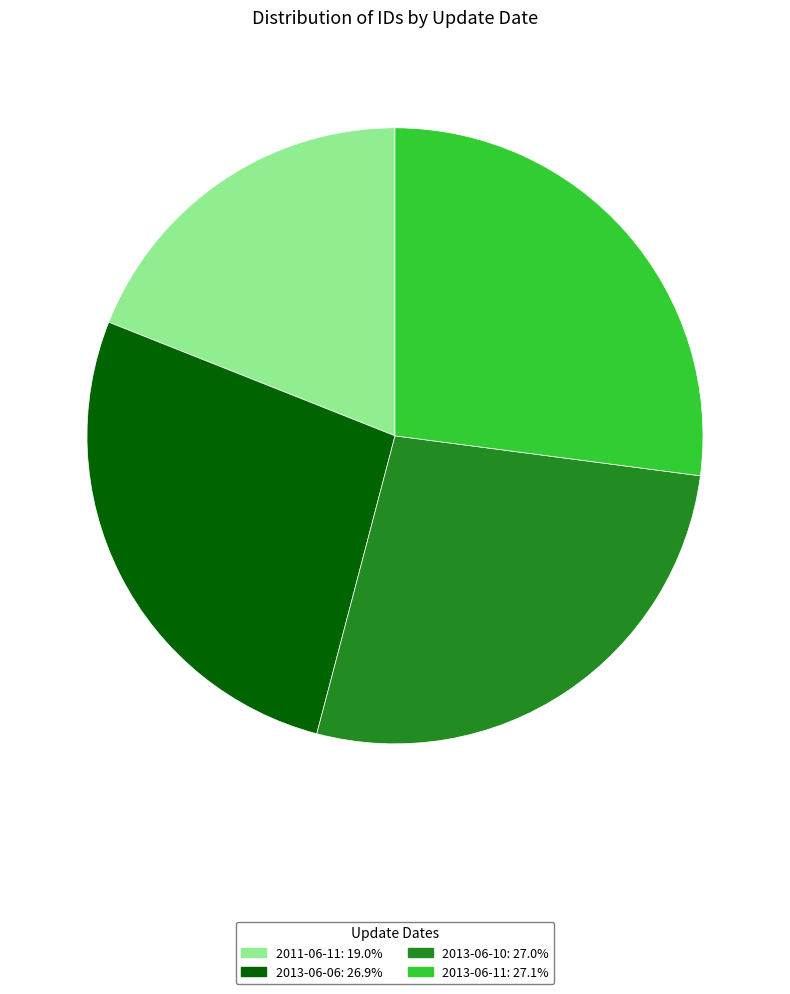

Does 2013-06-11: 27.1% account for over 50% of the chart?

No